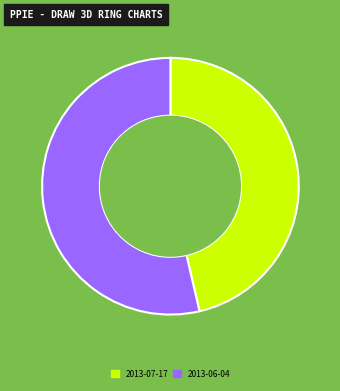

What is the ratio of the value at 2013-06-04 to the value at 2013-07-17?

1.2